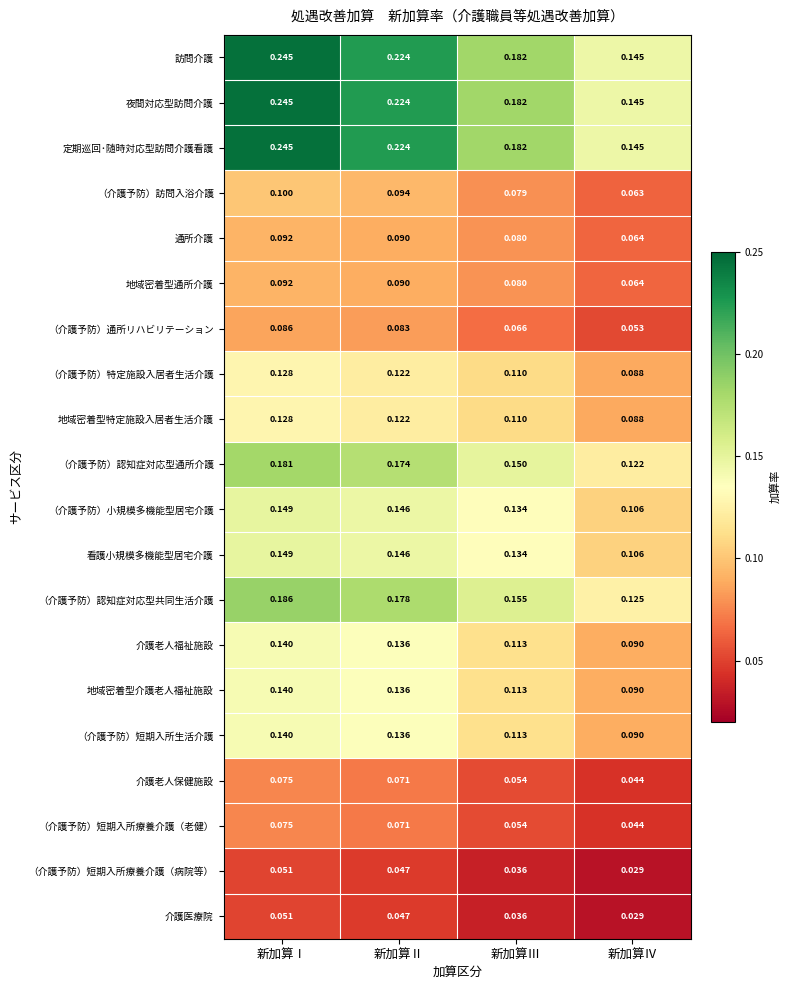

At which category does the chart reach its peak across all series?

新加算Ⅰ